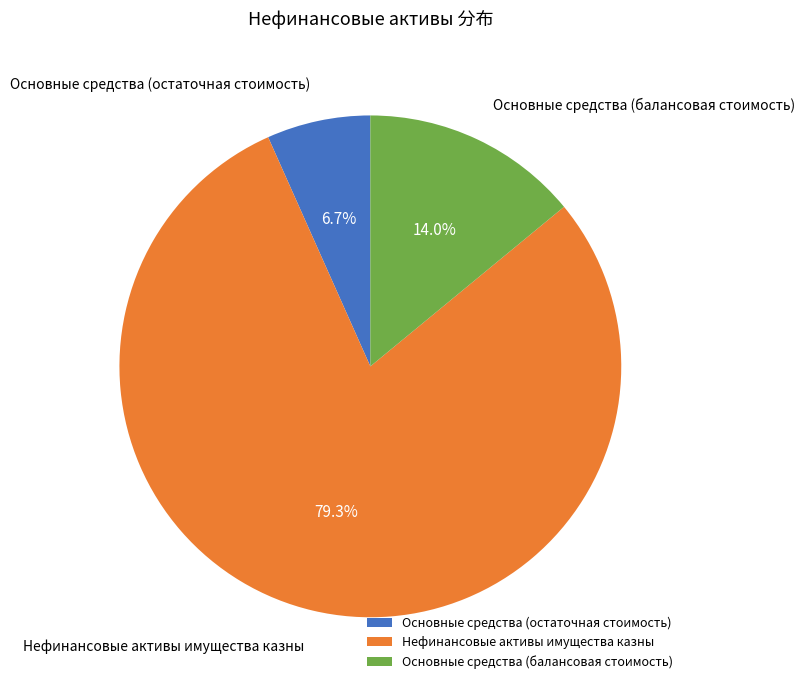

Between Основные средства (балансовая стоимость) and Нефинансовые активы имущества казны, which is larger?

Нефинансовые активы имущества казны